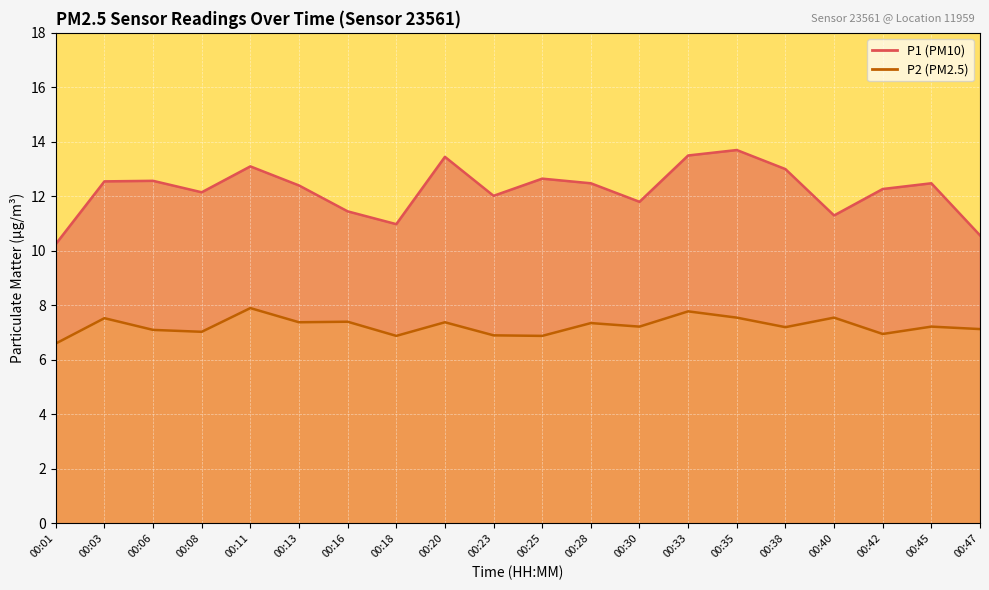

At how many categories does at least one series exceed 12?

14